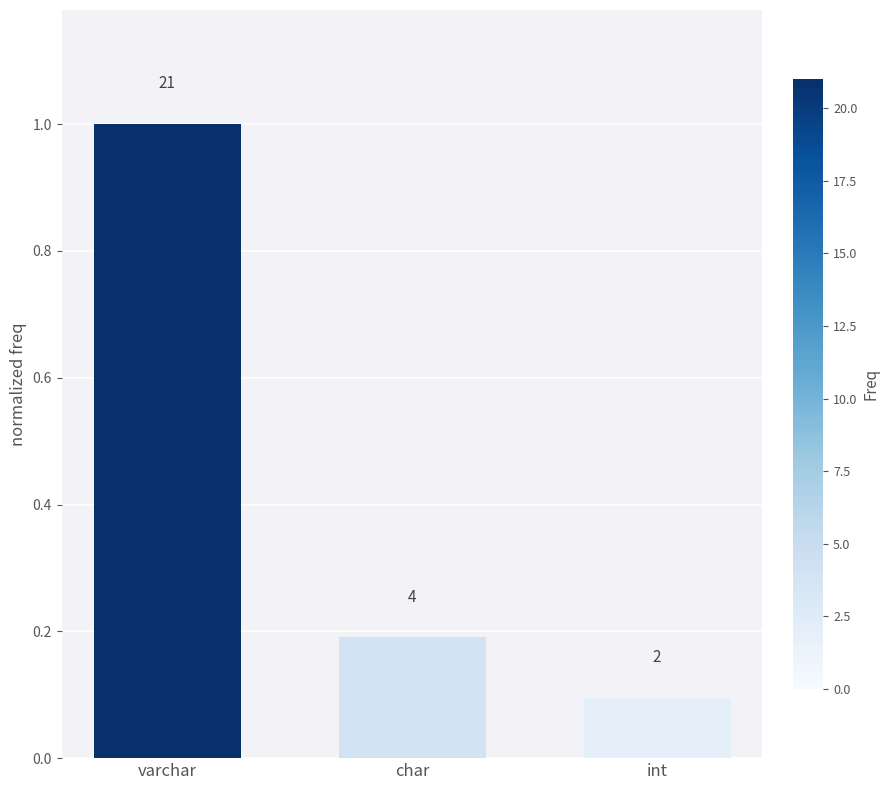

What is the value of the 3rd bar from the left?

0.1